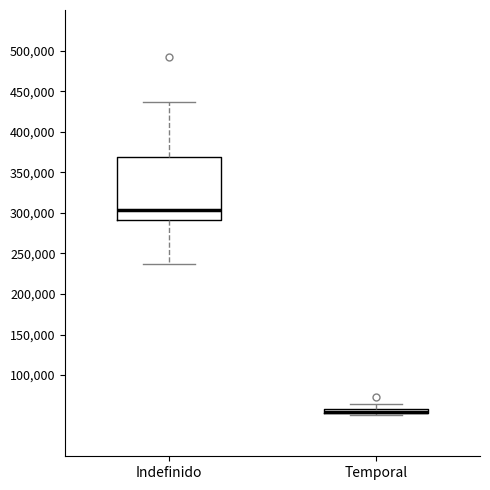

Which box is the tallest, from its lower edge to its upper edge?

Indefinido